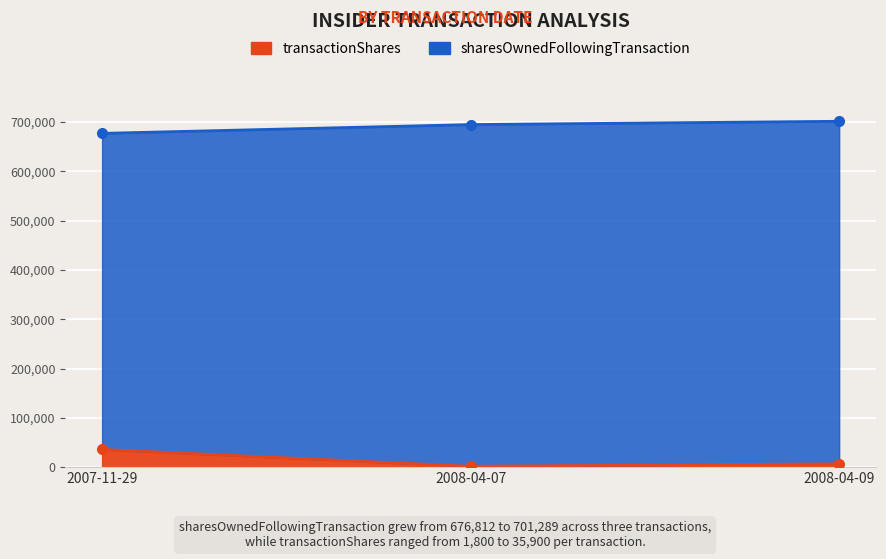

What are all the series names shown in the legend?

transactionShares, sharesOwnedFollowingTransaction